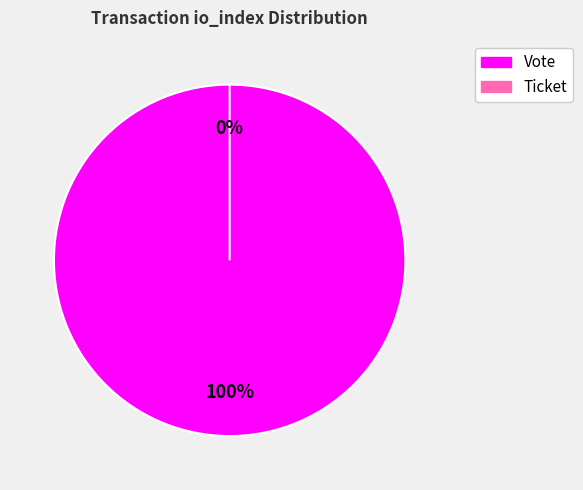

What is the smallest slice in the pie chart?

Ticket (io_index=0)